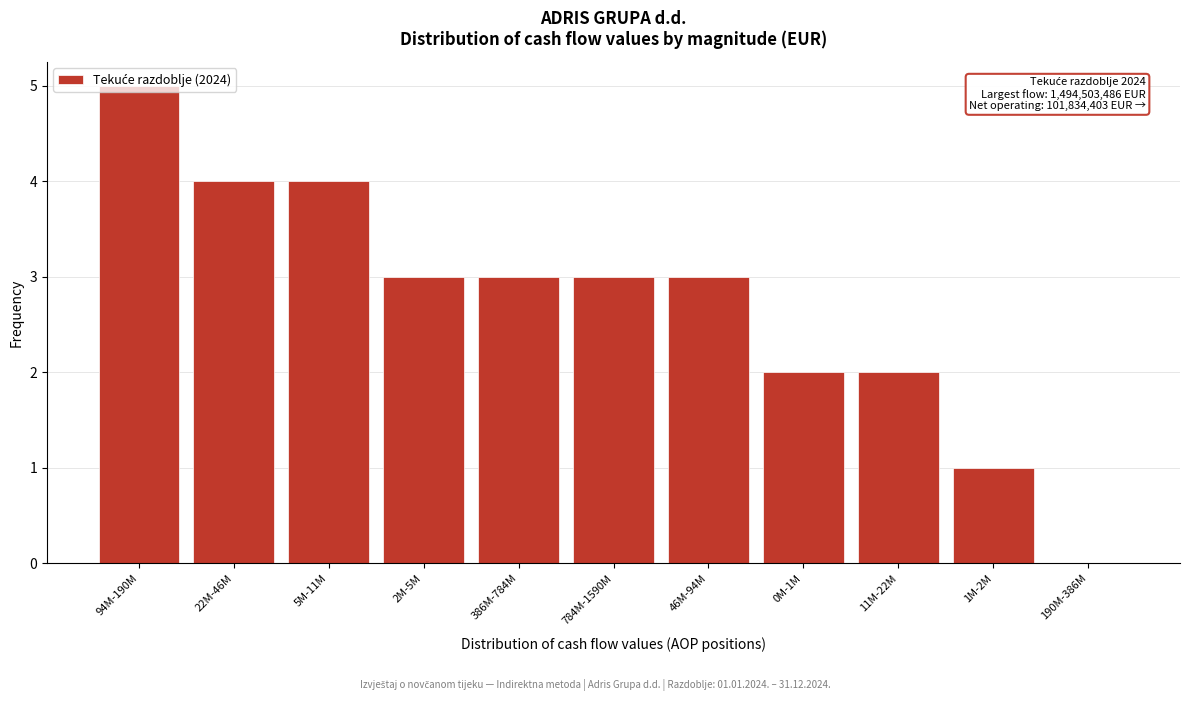

Between 386M-784M and 0M-1M, which is larger?

386M-784M